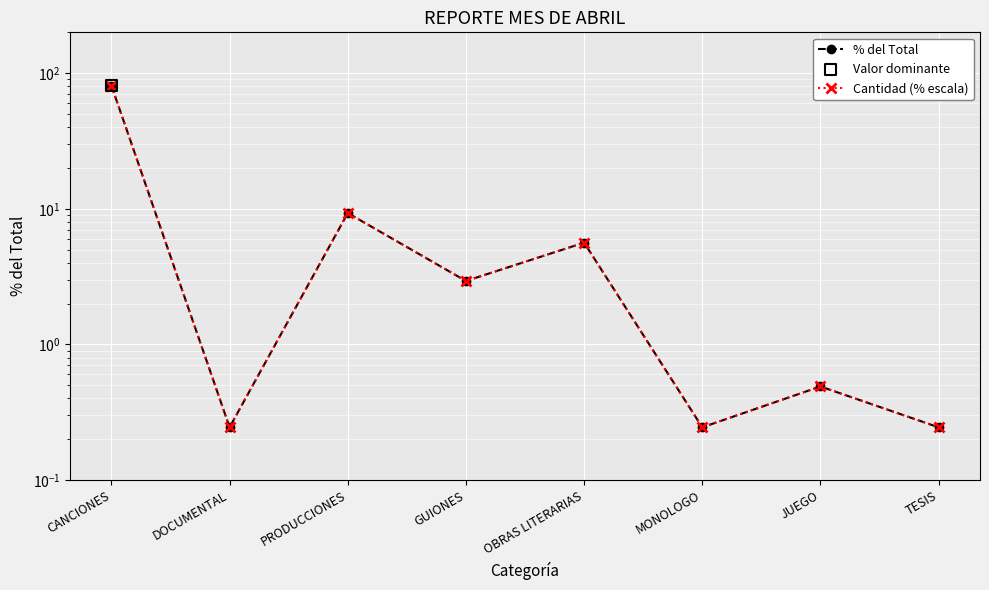

Which series reaches the maximum Y coordinate?

% del Total